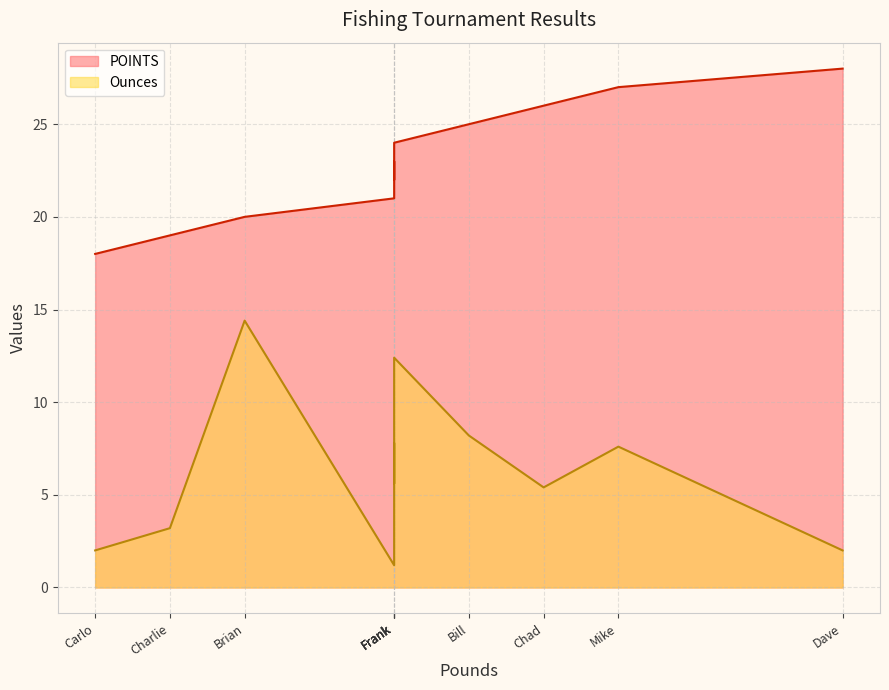

True or false: there are more than 0 points higher than both neighbors.

True